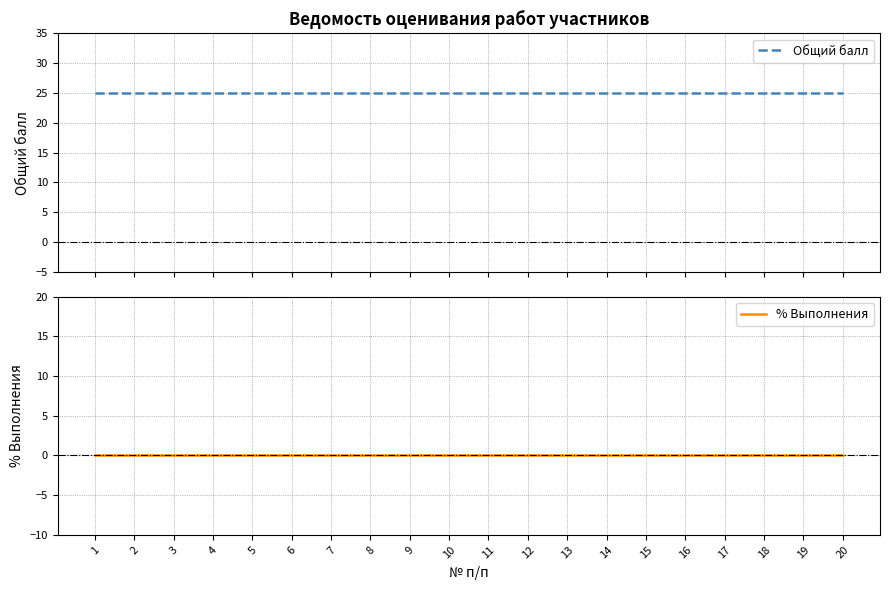

What is the lowest value of the Общий балл series?

25